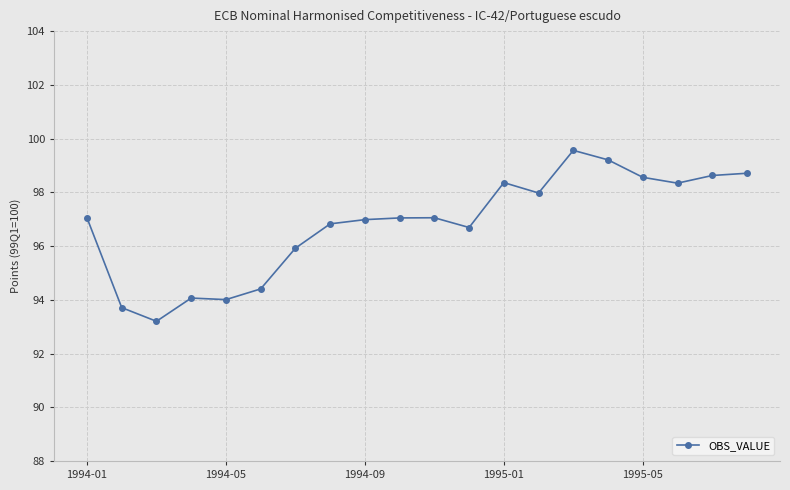

What is the value of the 12th point from the left?

96.7